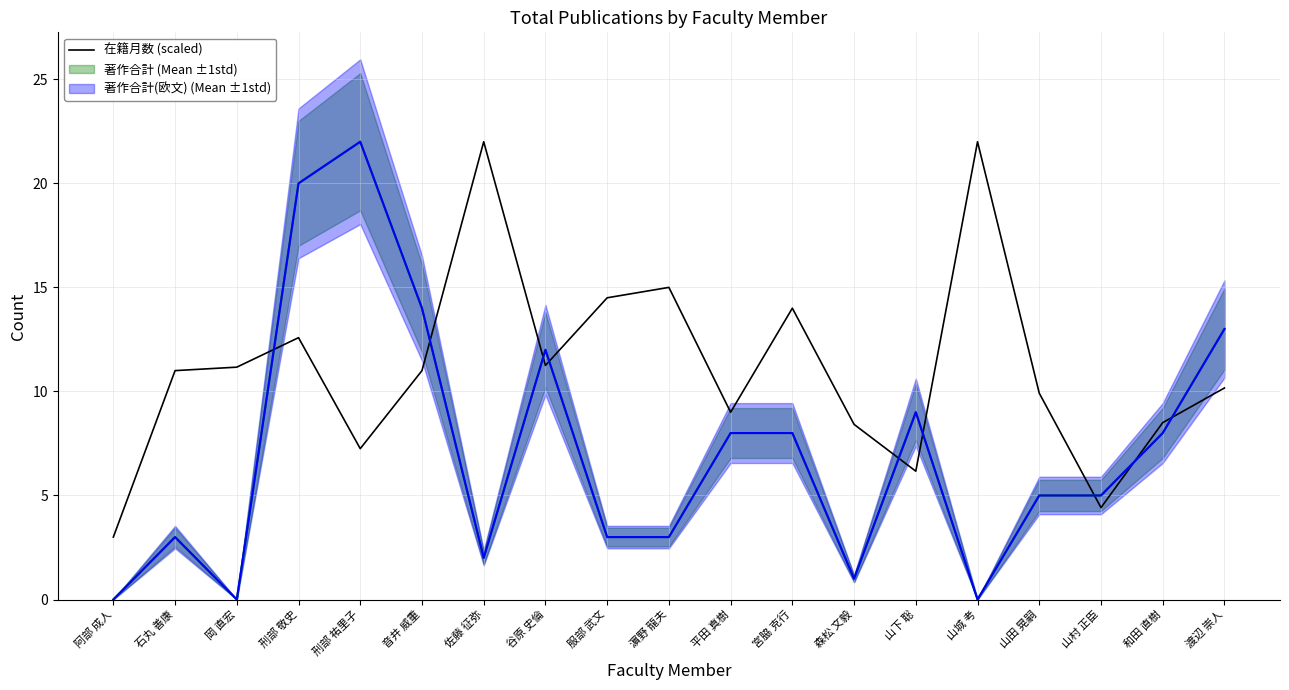

At which label does the data first exceed 11?

岡 直宏